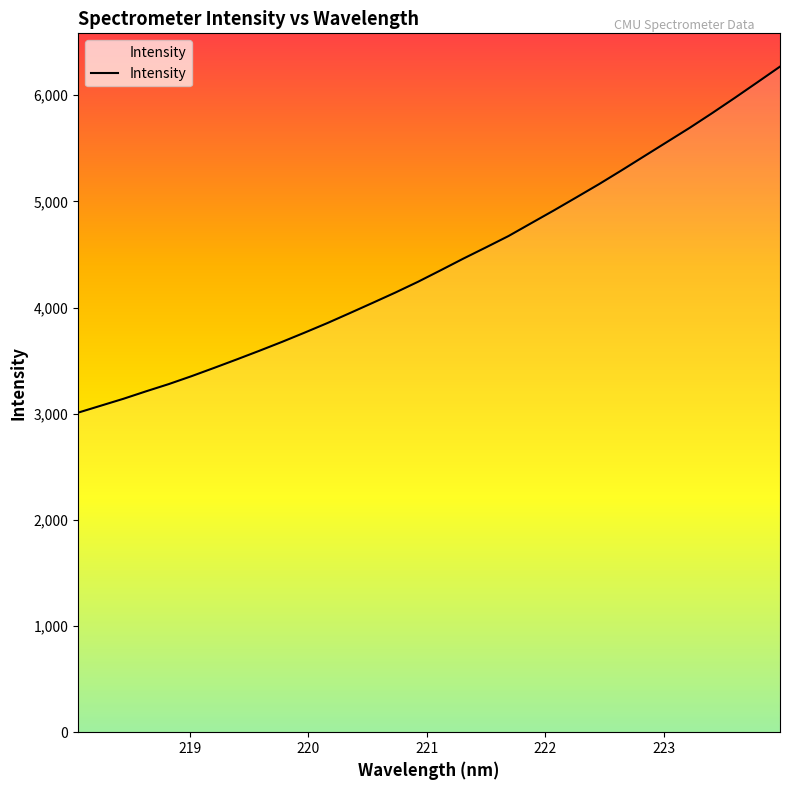

What is the difference between the maximum and minimum values?

3259.3